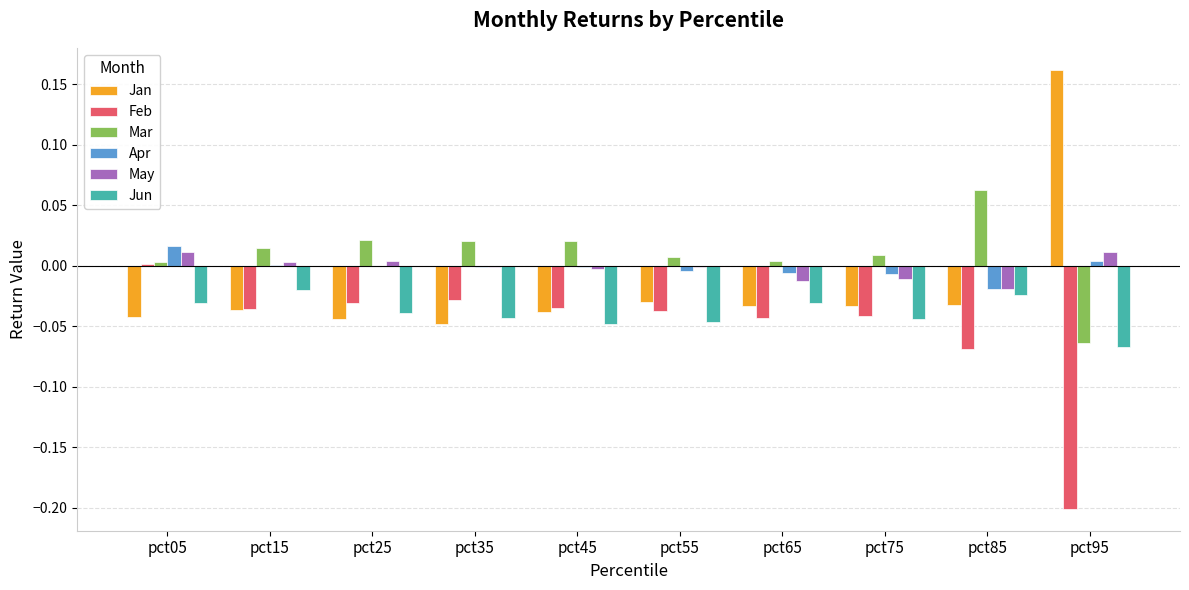

True or false: Feb has a value of -0.1 at pct75.

False